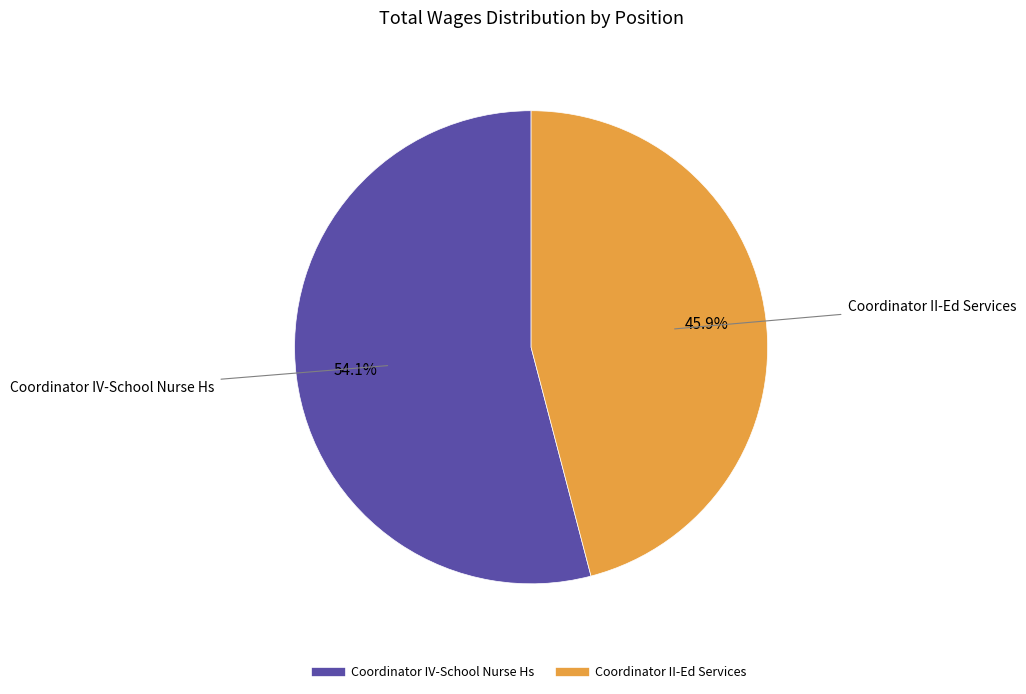

How many segments does this pie chart have?

2